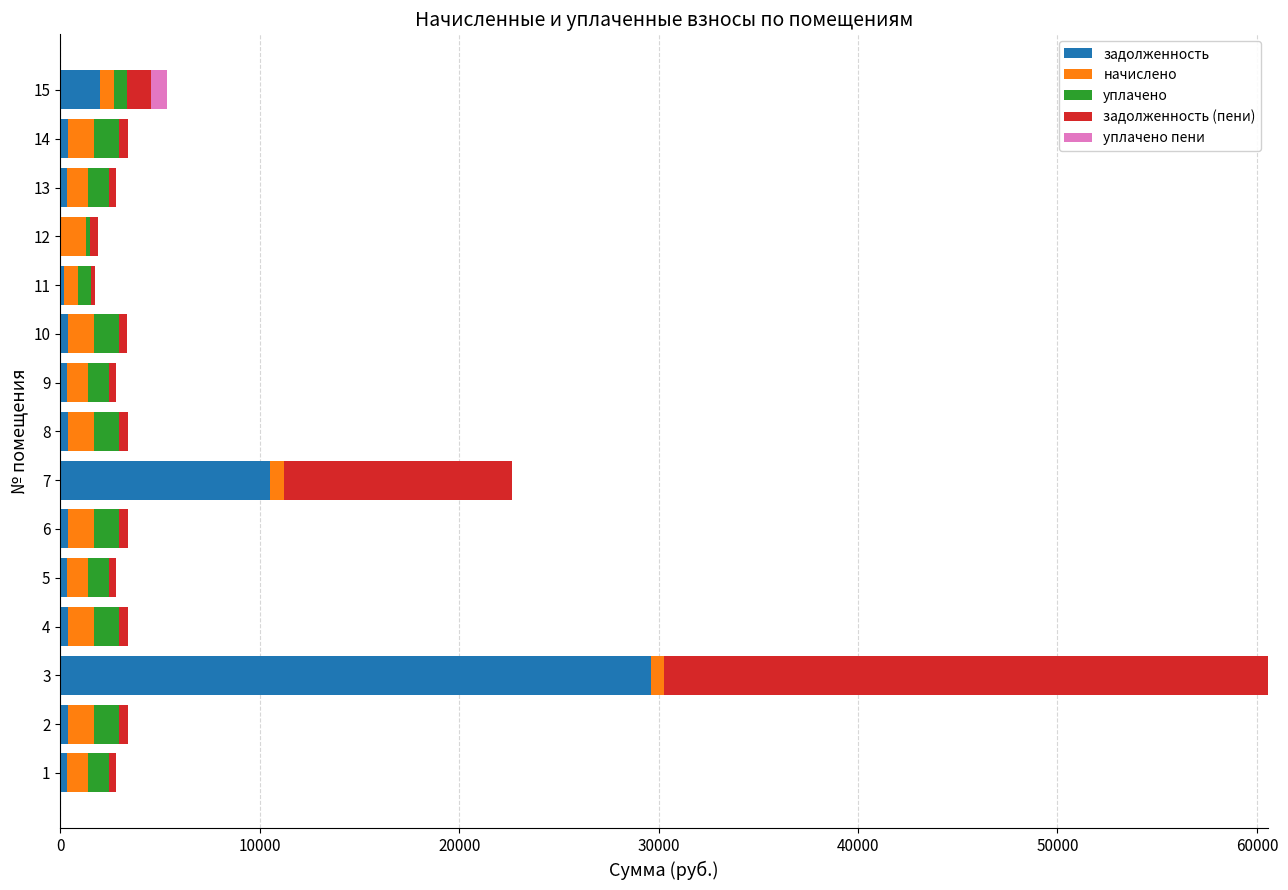

Count the number of categories in the chart.

15